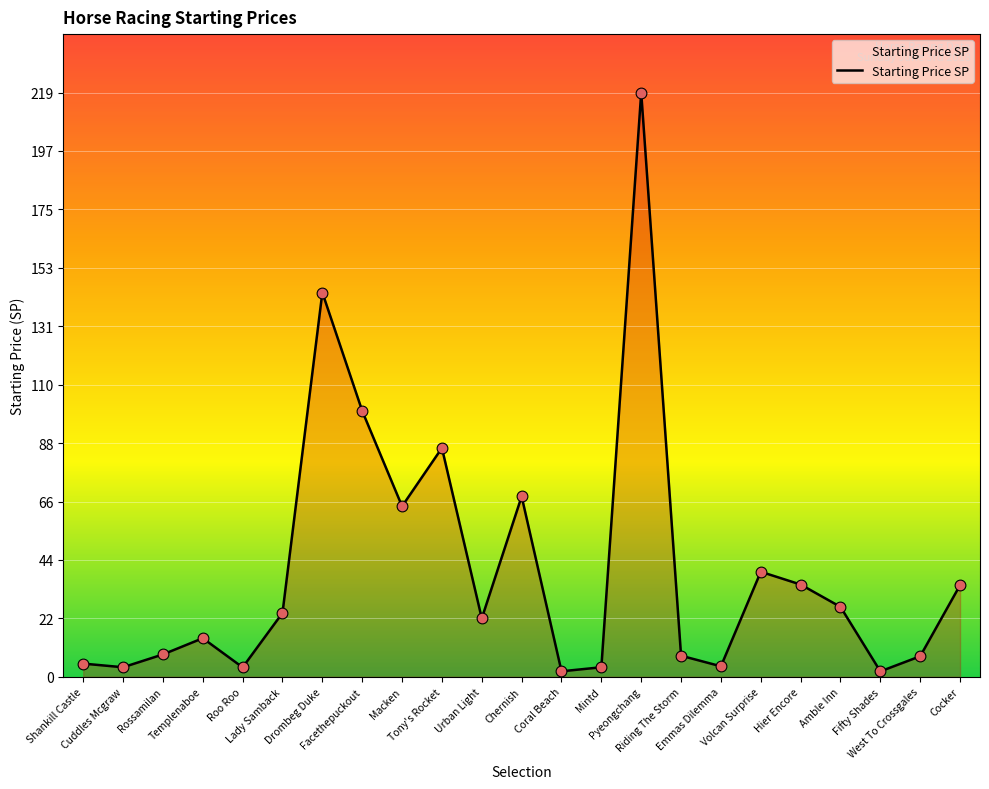

What is the change in value from Rossamilan to Facethepuckout?

+91.3